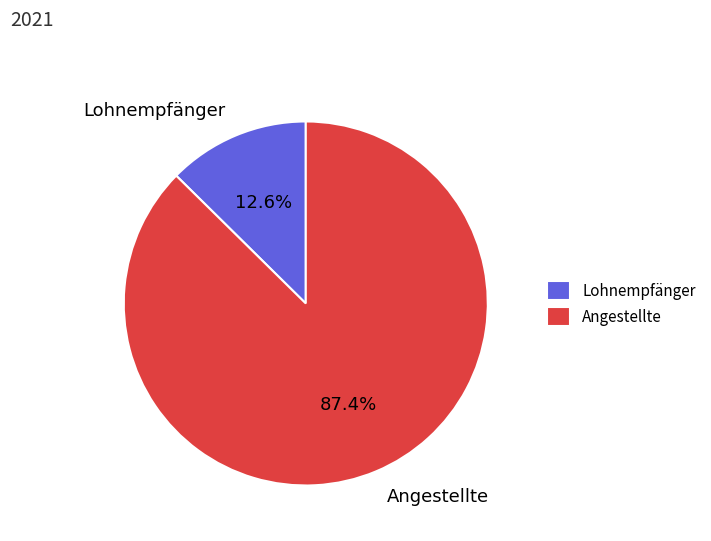

Rank the categories by value from lowest to highest.

Lohnempfänger, Angestellte